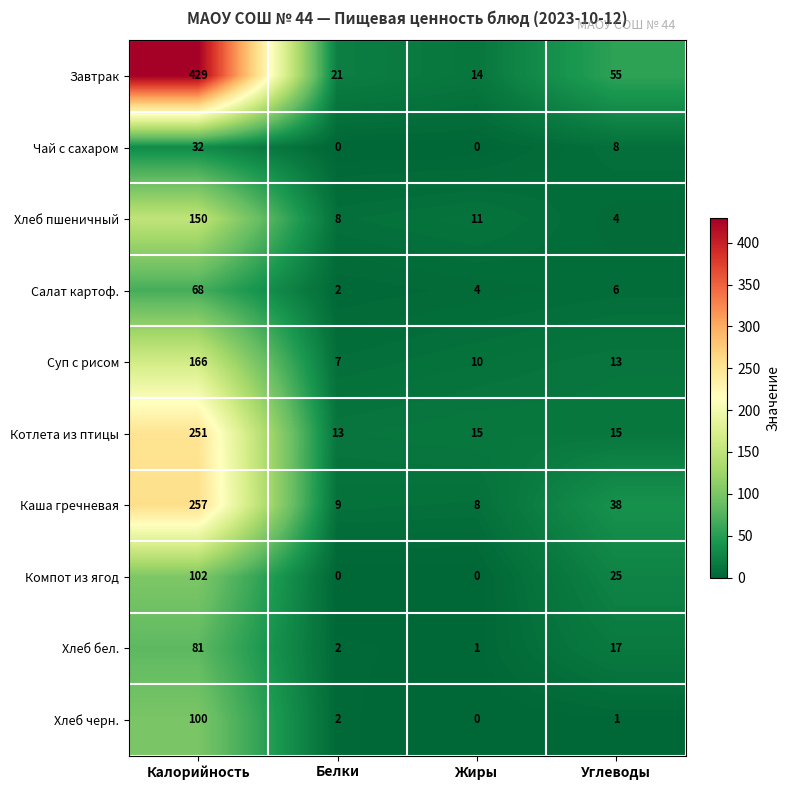

How many categories are shown in the chart?

4